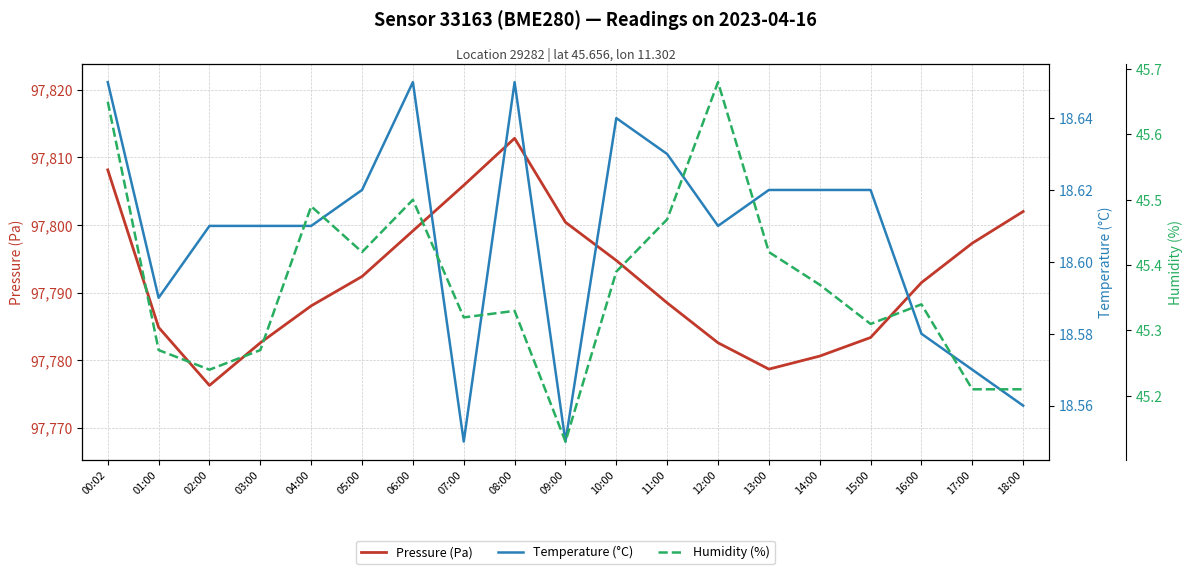

What is the difference between the Pressure (Pa) values at 15:00 and 03:00?

0.8